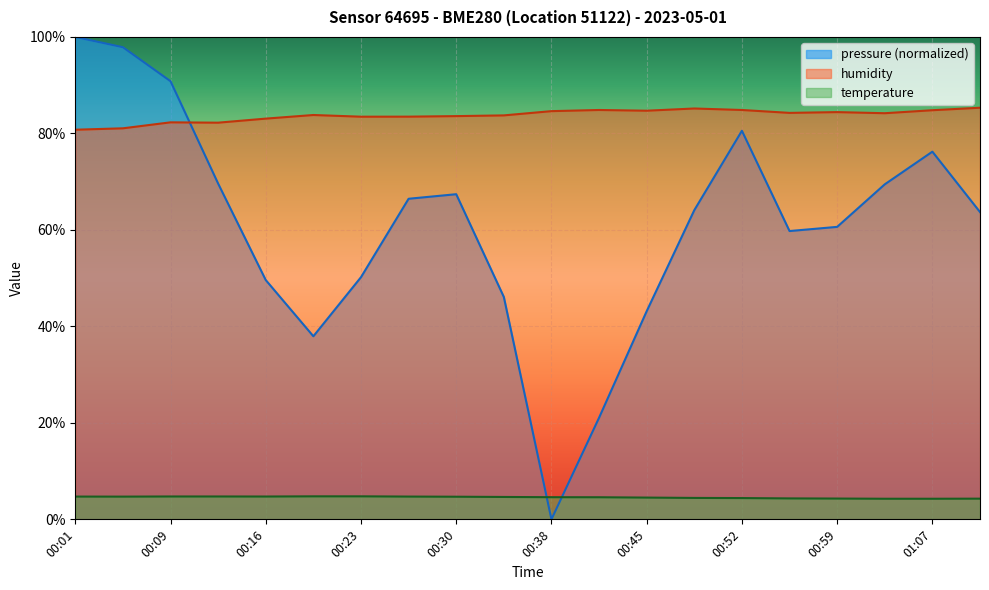

Which series changed the most between 00:12 and 00:59?

pressure